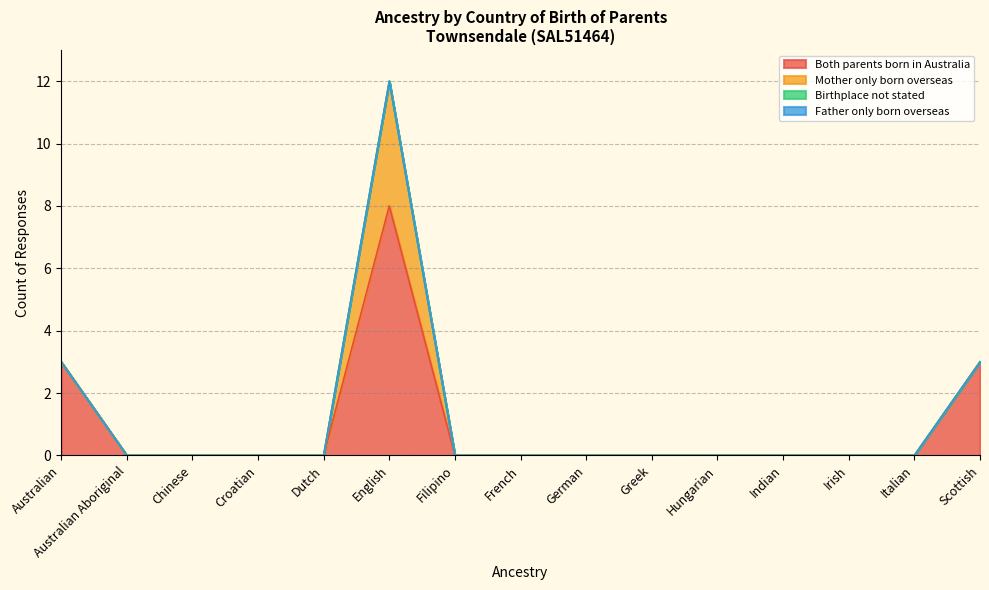

Reading left to right, what are all the values shown in this chart?

Both parents born in Australia: 3	0	0	0	0	8	0	0	0	0	0	0	0	0	3
Mother only born overseas: 0	0	0	0	0	4	0	0	0	0	0	0	0	0	0
Birthplace not stated: 0	0	0	0	0	0	0	0	0	0	0	0	0	0	0
Father only born overseas: 0	0	0	0	0	0	0	0	0	0	0	0	0	0	0